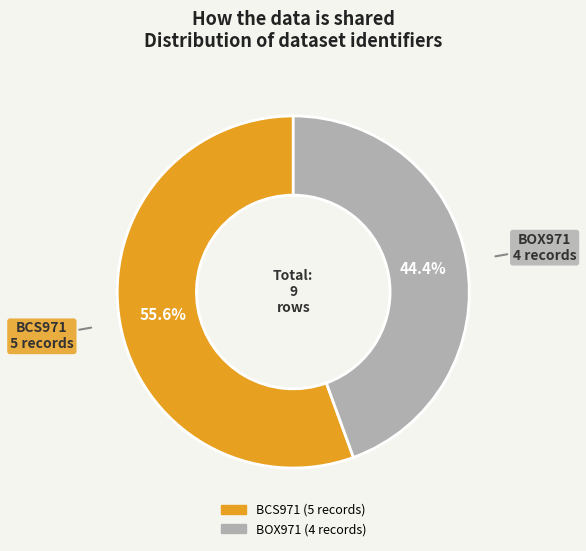

Rank the categories by value from highest to lowest.

BCS971, BOX971